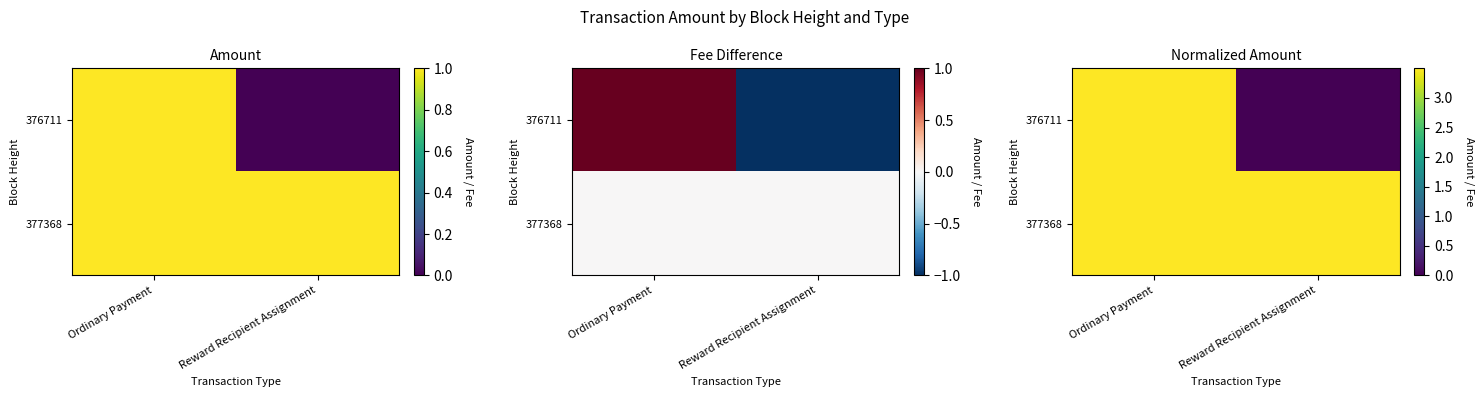

True or false: 376711 has a value of 0.0 at Reward Recipient Assignment.

True